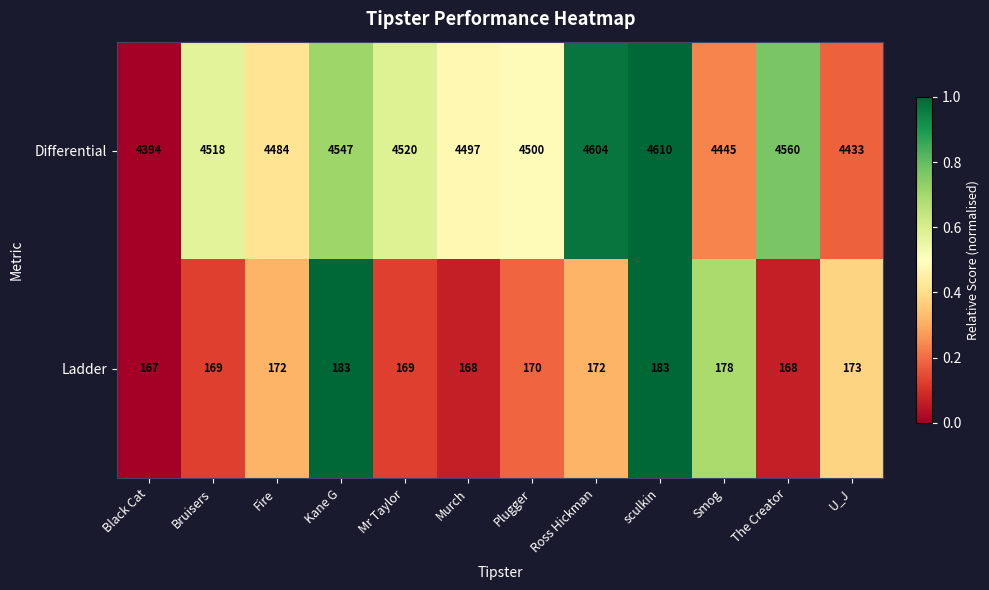

True or false: Ladder has a value of 169 at Bruisers.

True